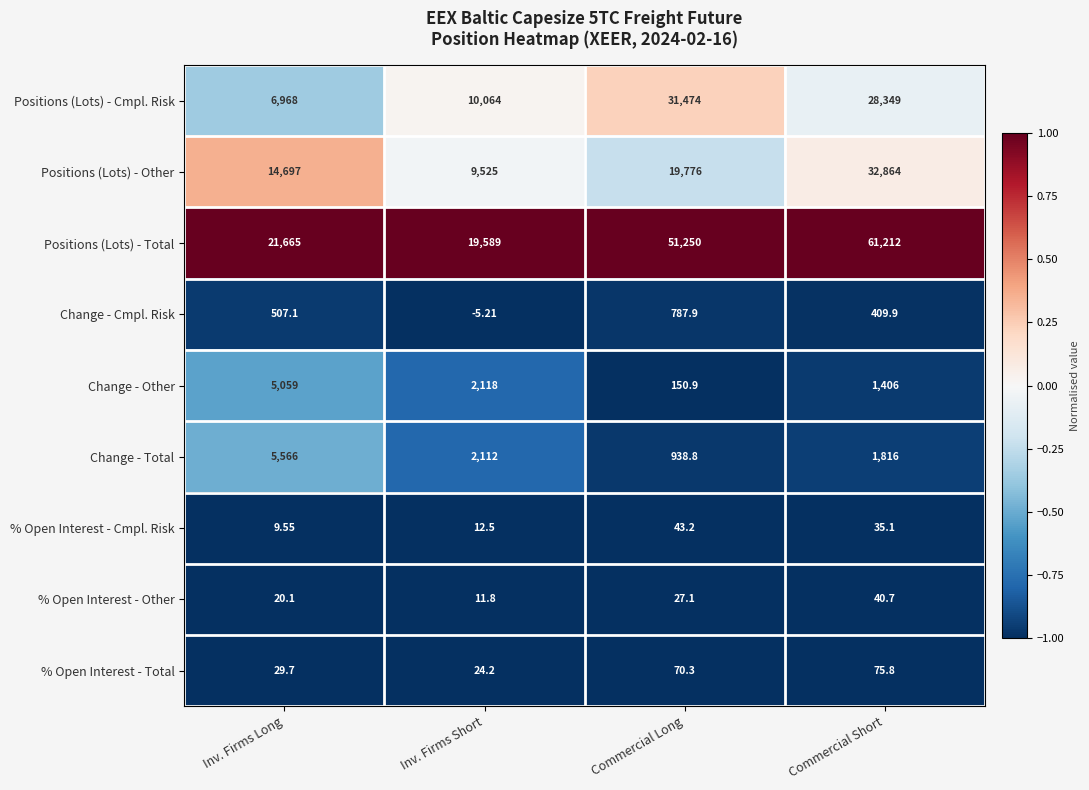

Where is Change - Other nearest to the value 2604?

Inv. Firms Short